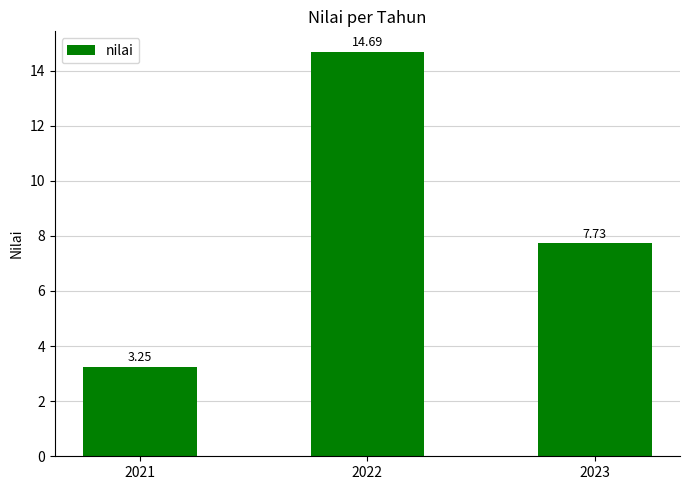

True or false: the data shows 5.0 at 2021.

False